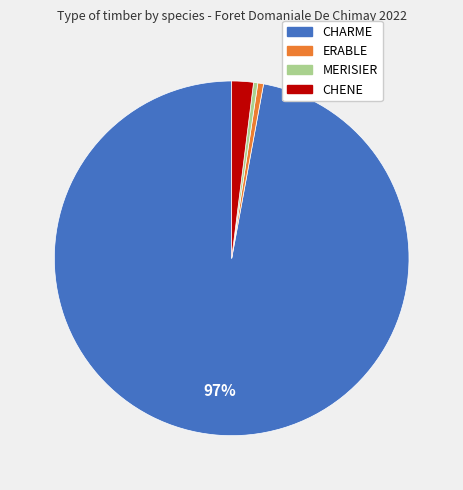

Does any single category account for the majority?

Yes